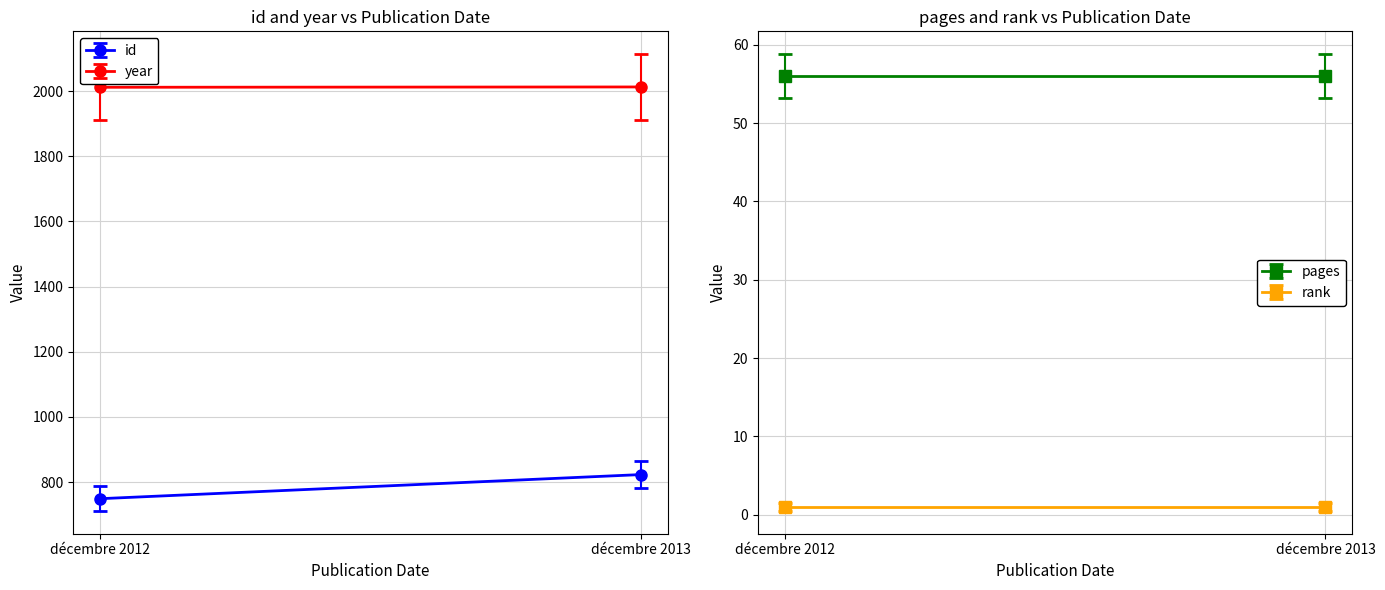

What is the total value across all series at décembre 2013?

2893